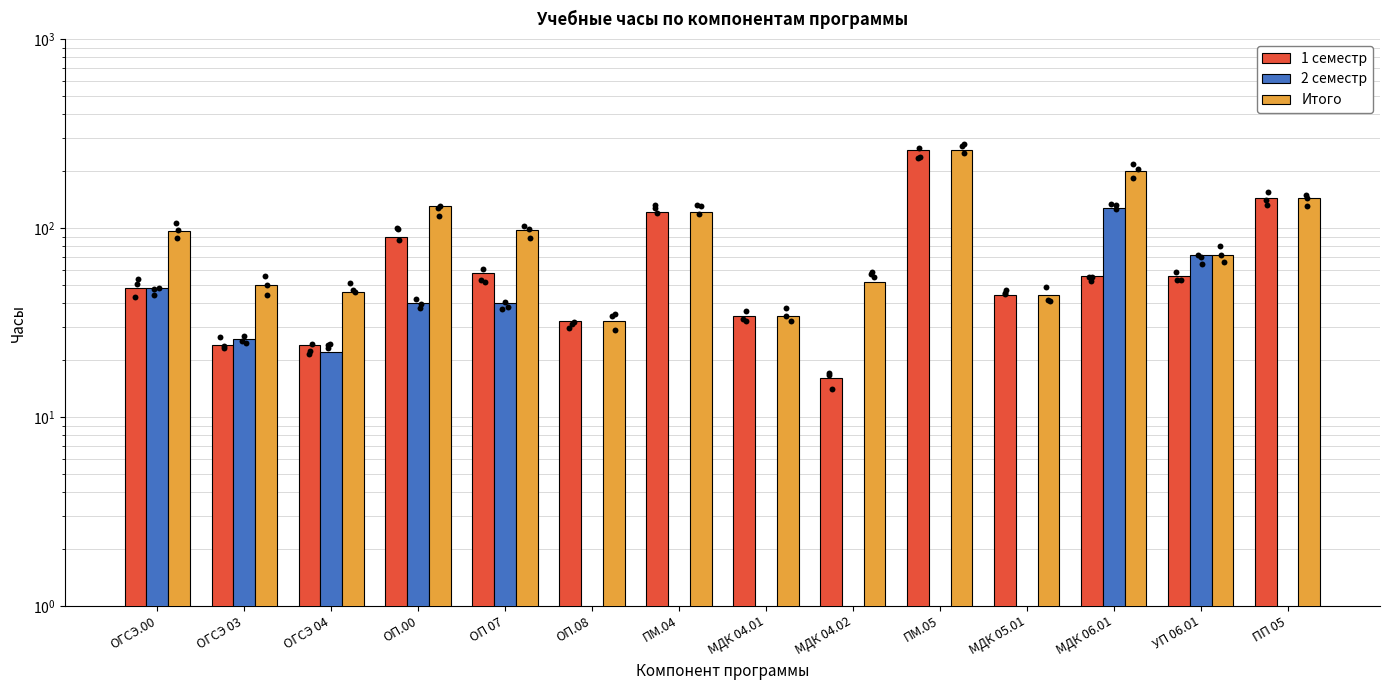

At which category is the sum across all series the highest?

ПМ.05